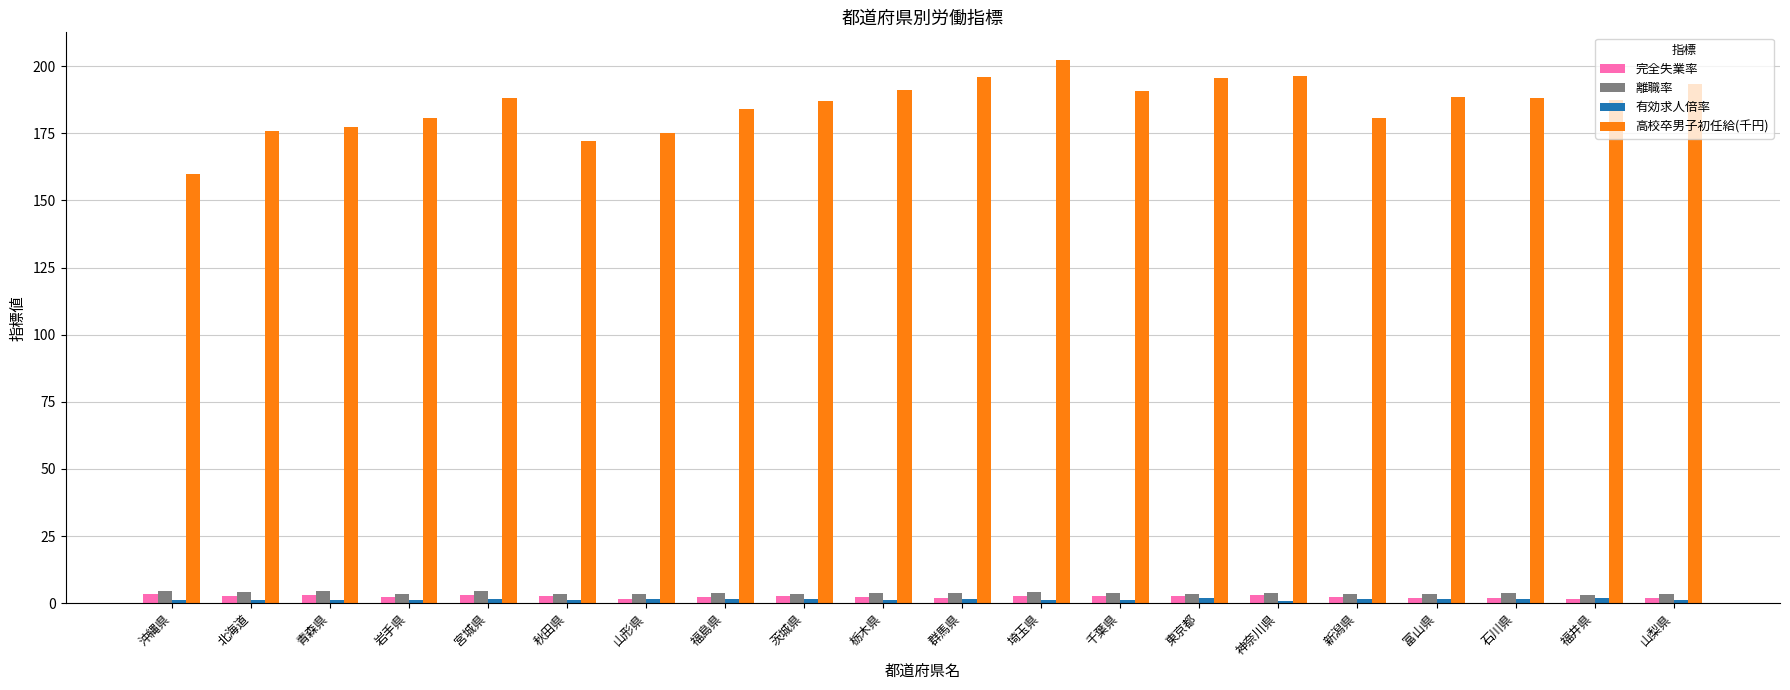

Which series changed the most between 秋田県 and 神奈川県?

高校卒男子初任給(千円)